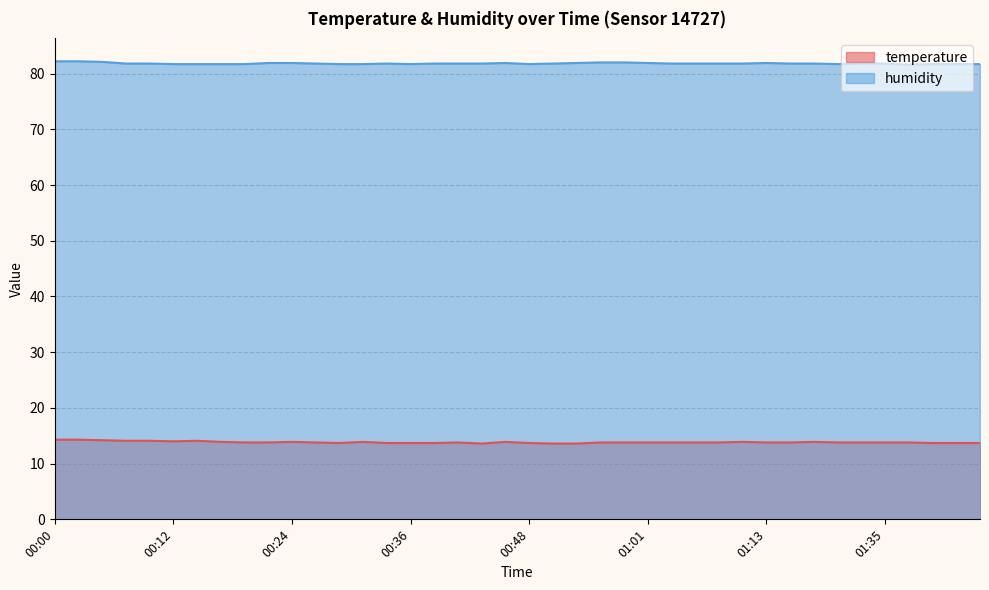

At which category is the sum across all series the highest?

00:00